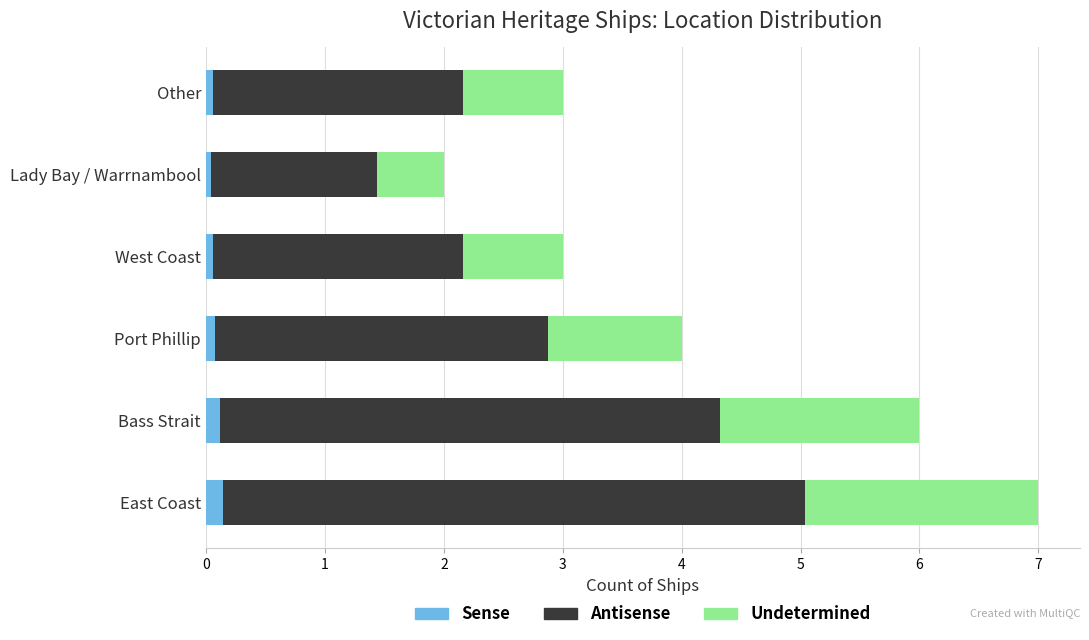

At which category is the sum across all series the highest?

East Coast